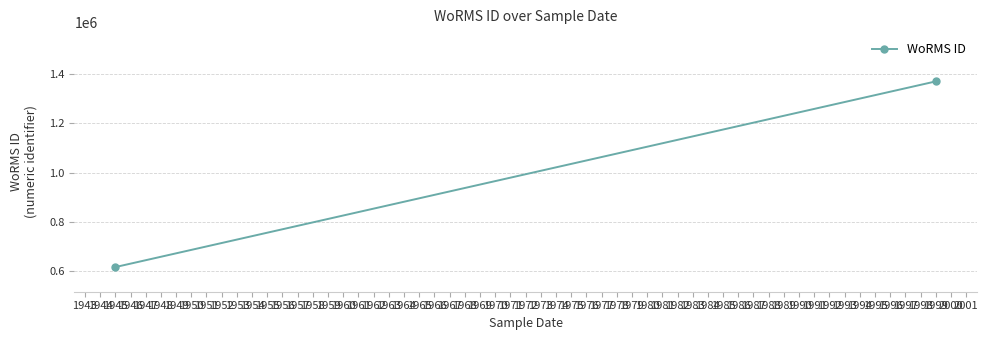

True or false: the data shows 616602 at 1945.

True